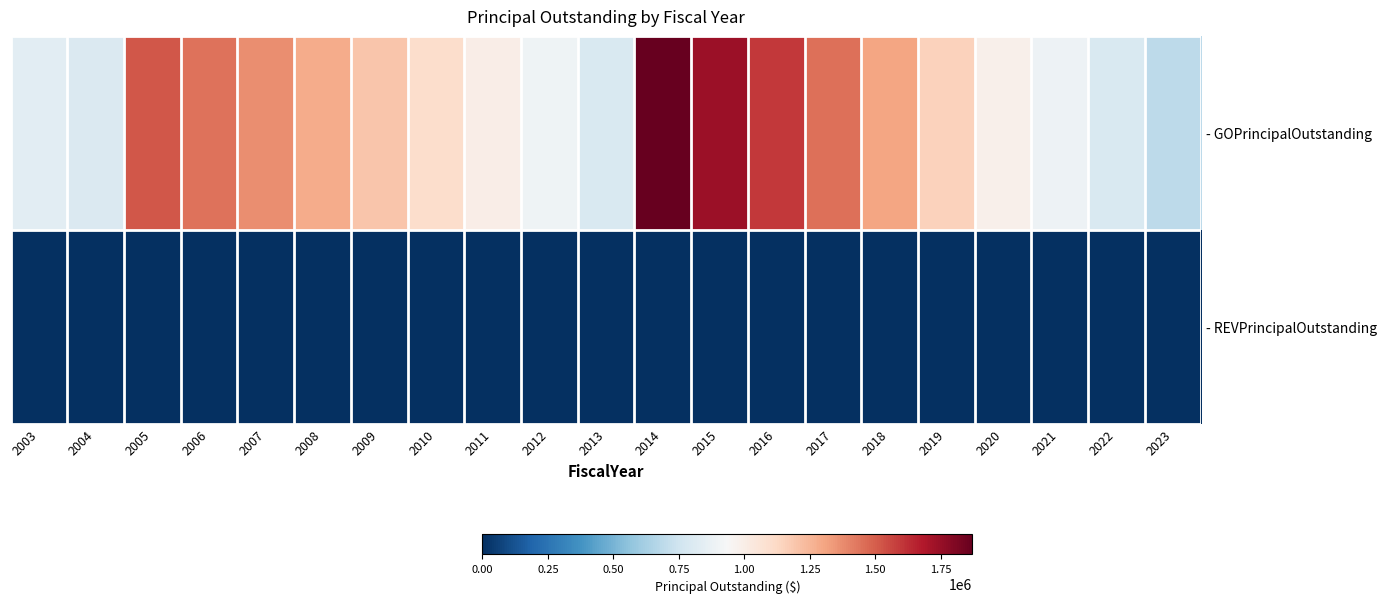

Reading left to right, transcribe all the data shown in this chart.

- GOPrincipalOutstanding: 2003=835000	2004=800000	2005=1520706	2006=1445795	2007=1367784	2008=1284622	2009=1197257	2010=1100633	2011=1000692	2012=897374	2013=790616	2014=1872000	2015=1737000	2016=1600000	2017=1455000	2018=1307000	2019=1150000	2020=985000	2021=890000	2022=790000	2023=690000
- REVPrincipalOutstanding: 2003=0	2004=0	2005=0	2006=0	2007=0	2008=0	2009=0	2010=0	2011=0	2012=0	2013=0	2014=0	2015=0	2016=0	2017=0	2018=0	2019=0	2020=0	2021=0	2022=0	2023=0